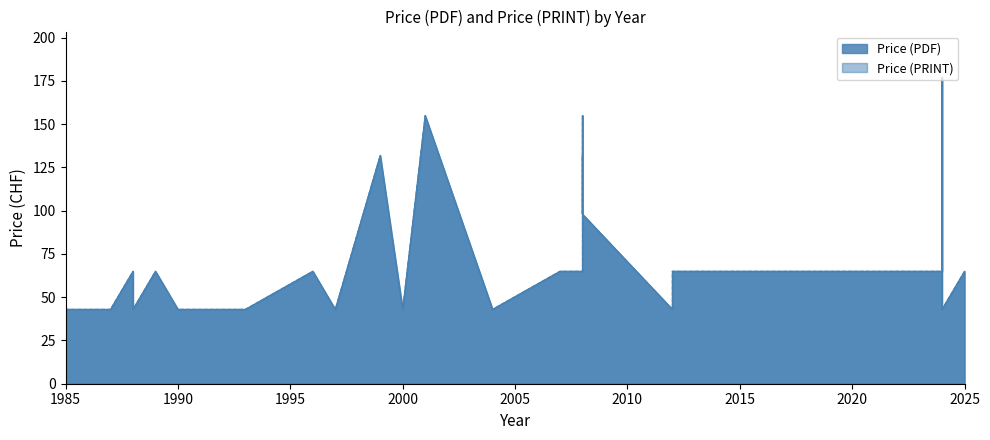

Which series has the largest total across all categories?

Price (PDF)